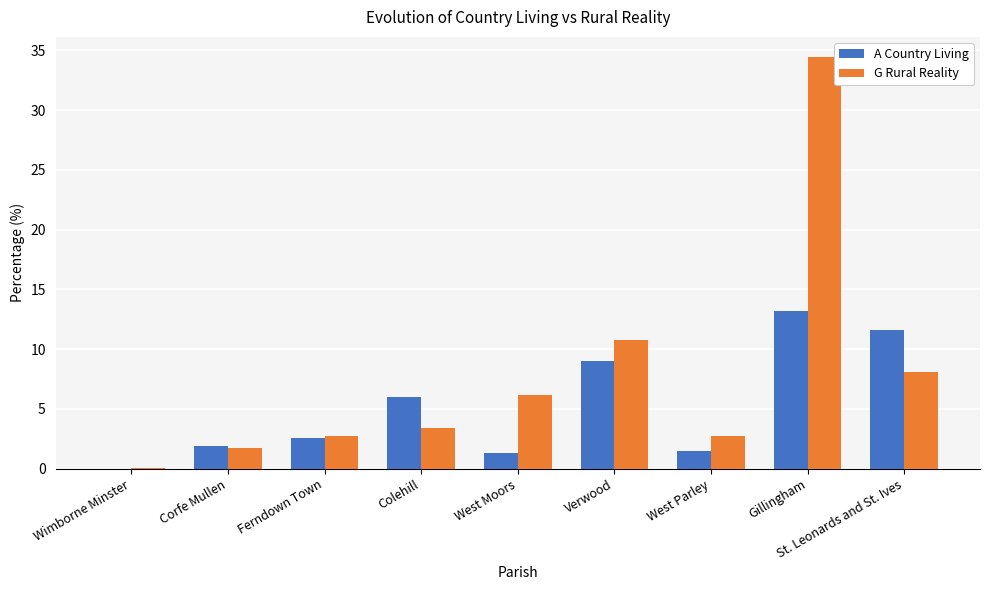

Does the chart contain stacked bars?

No